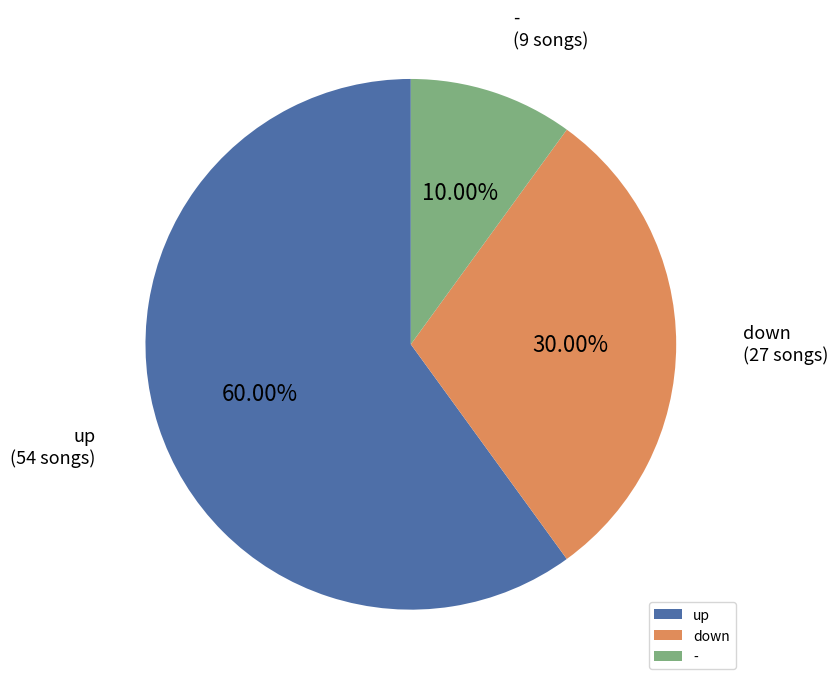

Which slice is the smallest?

-